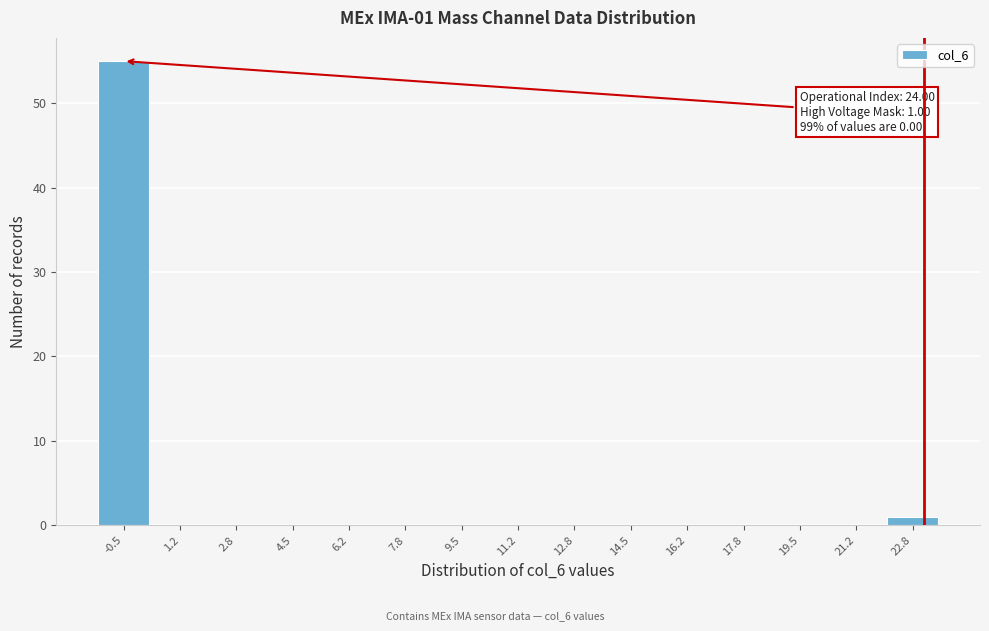

Reading right to left, list all the values displayed in this chart.

22.8=1	21.2=0	19.5=0	17.8=0	16.2=0	14.5=0	12.8=0	11.2=0	9.5=0	7.8=0	6.2=0	4.5=0	2.8=0	1.2=0	-0.5=55